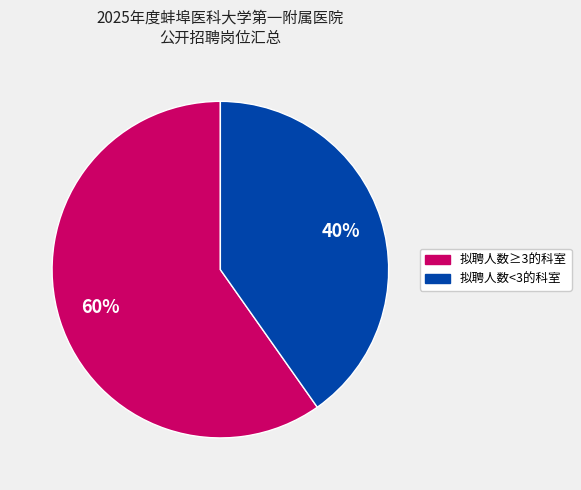

Is there a majority slice in this chart?

Yes